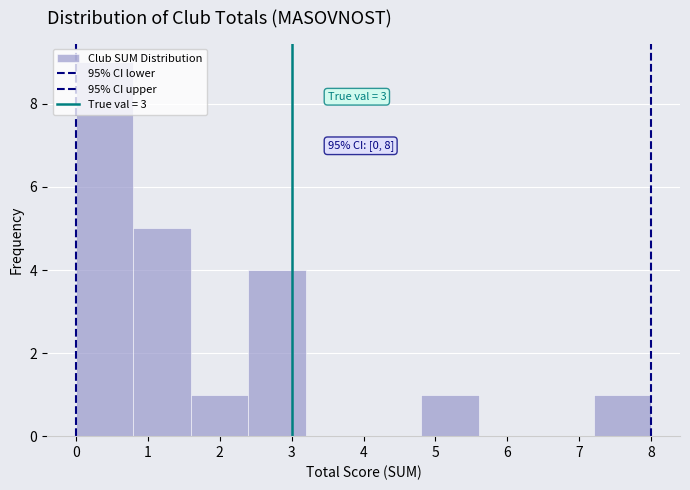

Which range on the x-axis has the tallest bar?

0.0 to 0.8